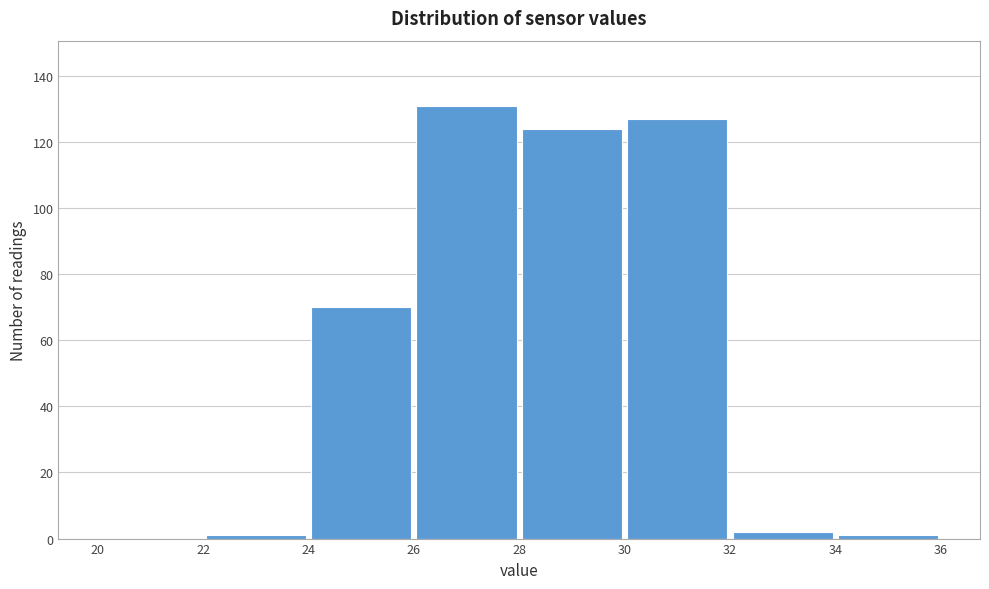

Reading left to right, list every bar in this chart as the range it spans on the x-axis followed by its height. The values are not printed on the chart, so give them approximately, as read against the axis.

20 to 22: 0
22 to 24: under 2
24 to 26: 70
26 to 28: 132
28 to 30: 124
30 to 32: 128
32 to 34: 2
34 to 36: under 2